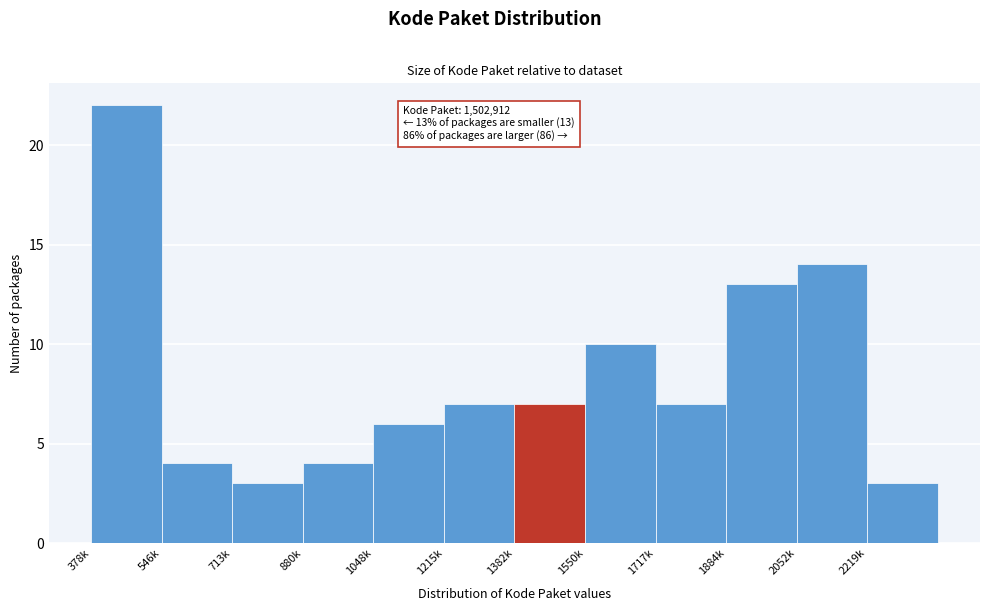

Reading right to left, list all the values displayed in this chart.

3	14	13	7	10	7	7	6	4	3	4	22